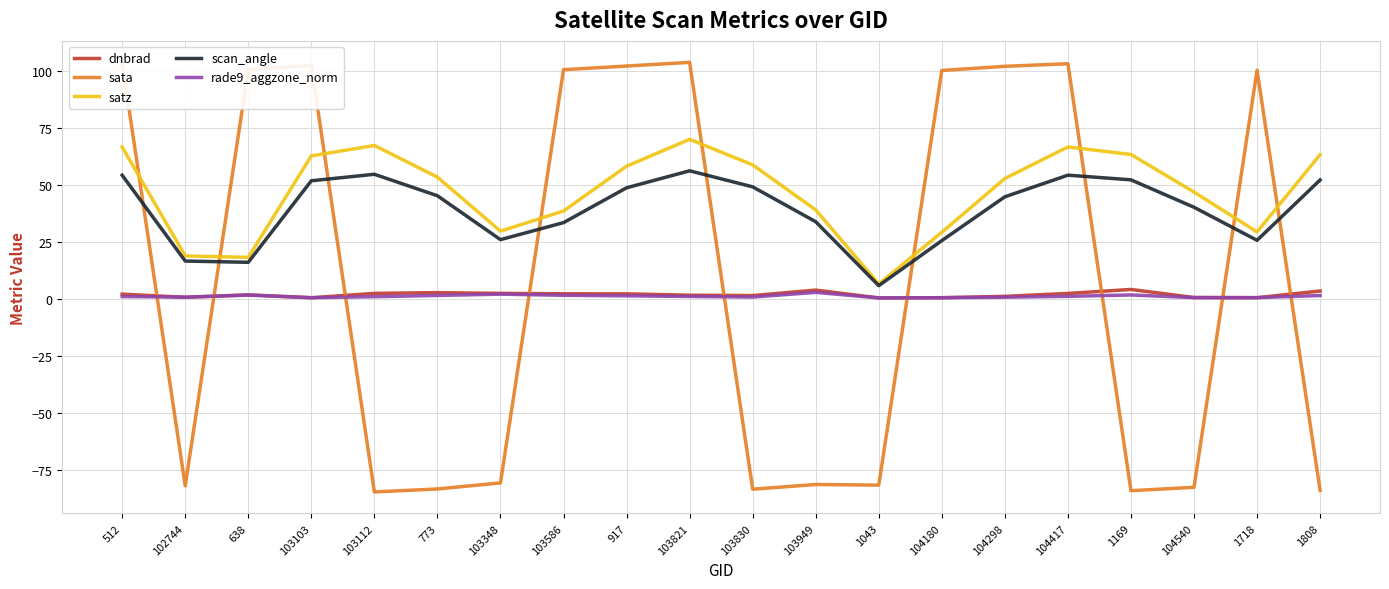

What is the total value across all series at 103586?

176.8